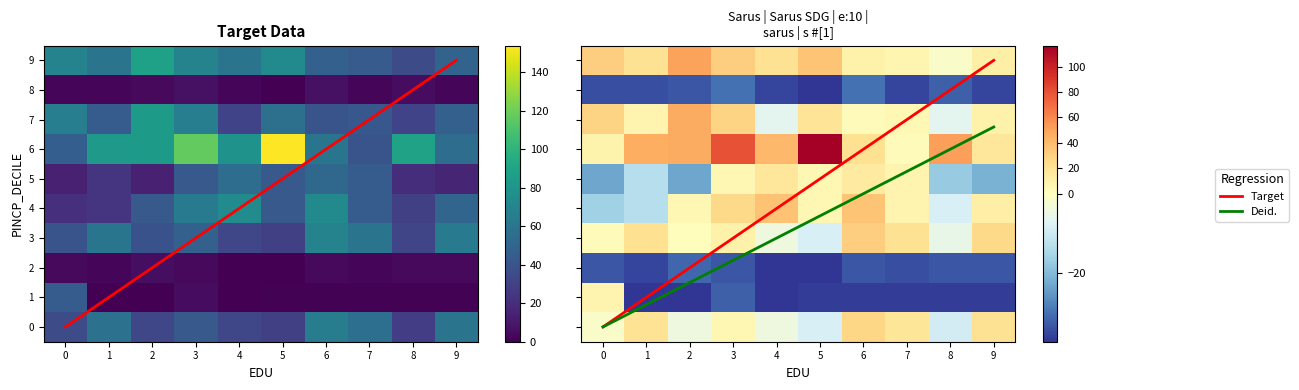

At which label is 6 closest to 97?

8